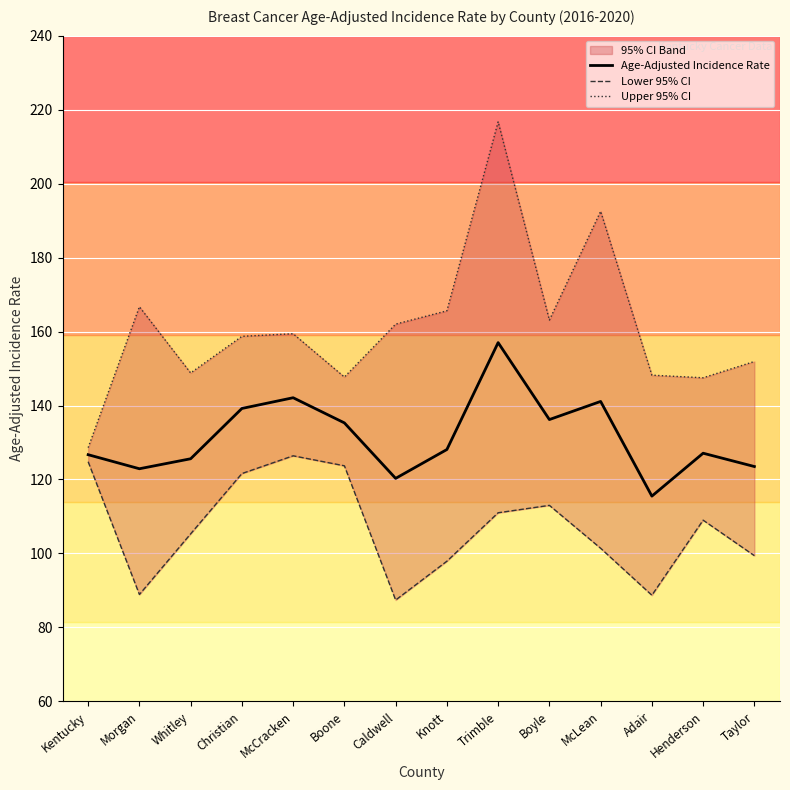

How many interior local peaks does the Lower 95% CI series have?

3